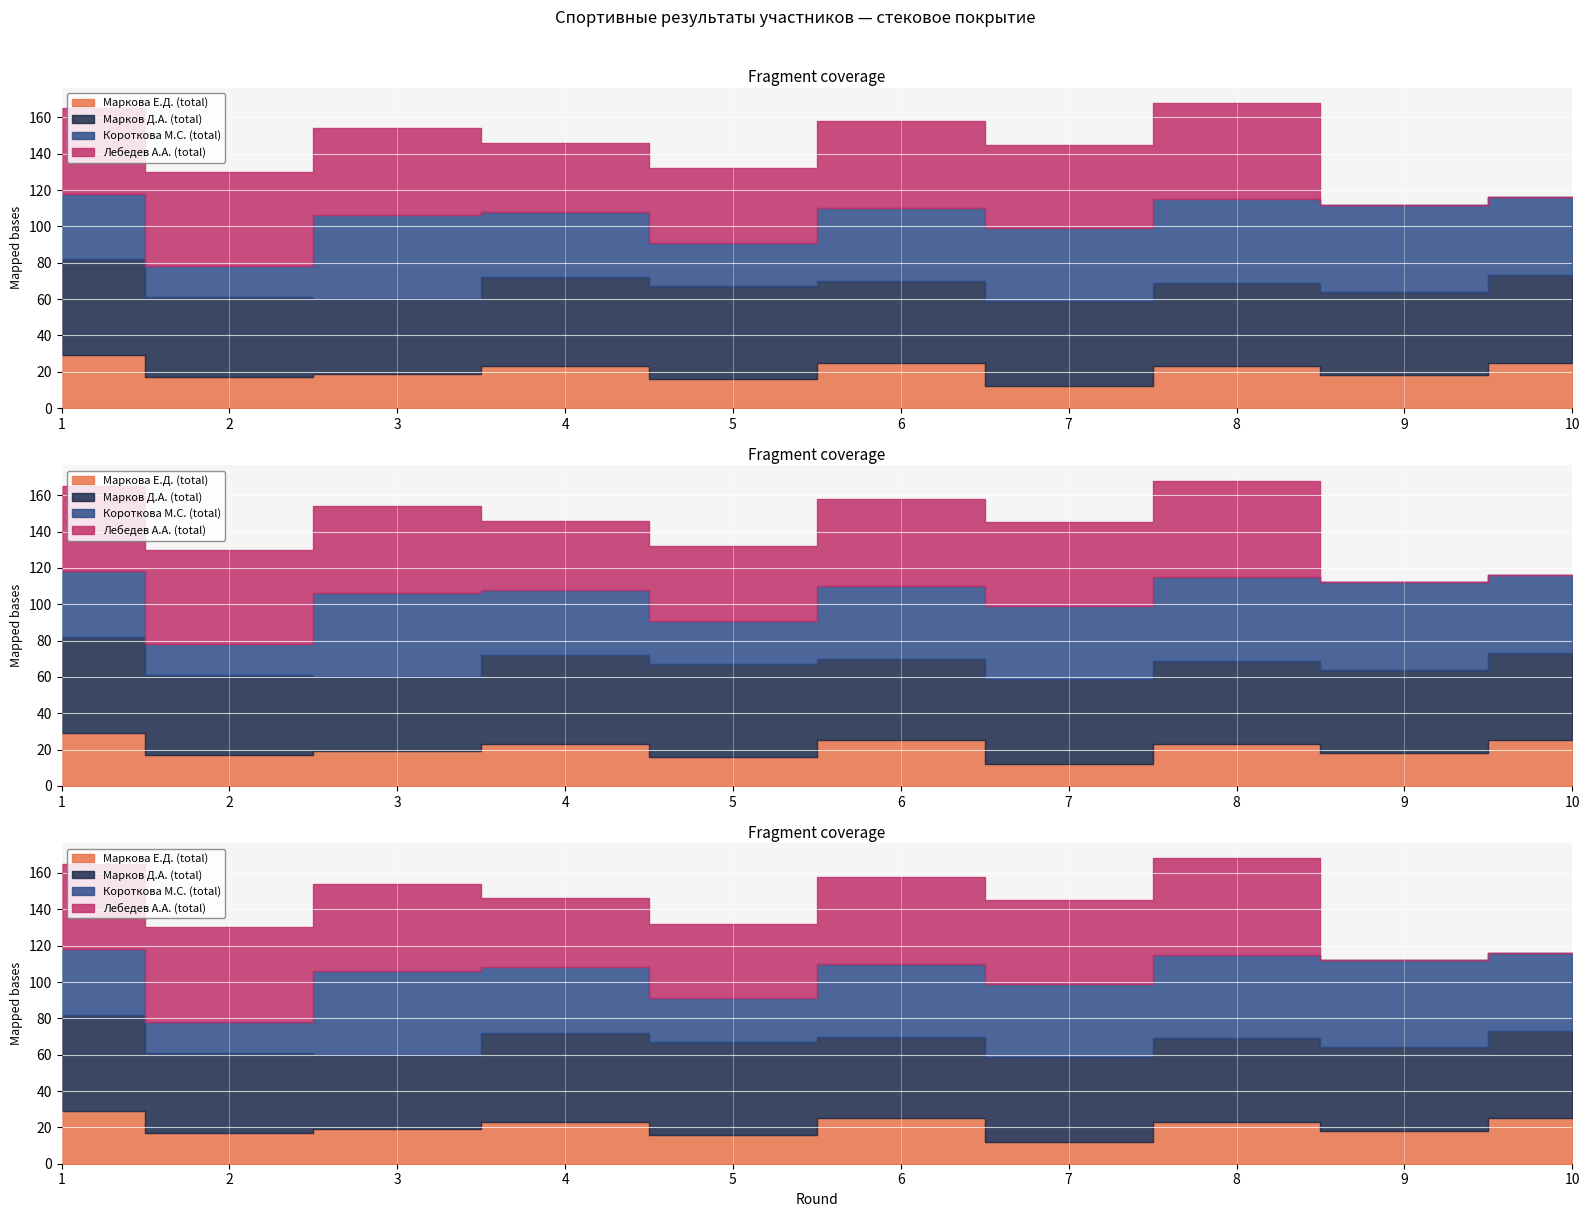

Read the Лебедев А.А. (total) value at 2, to the nearest 5.

50